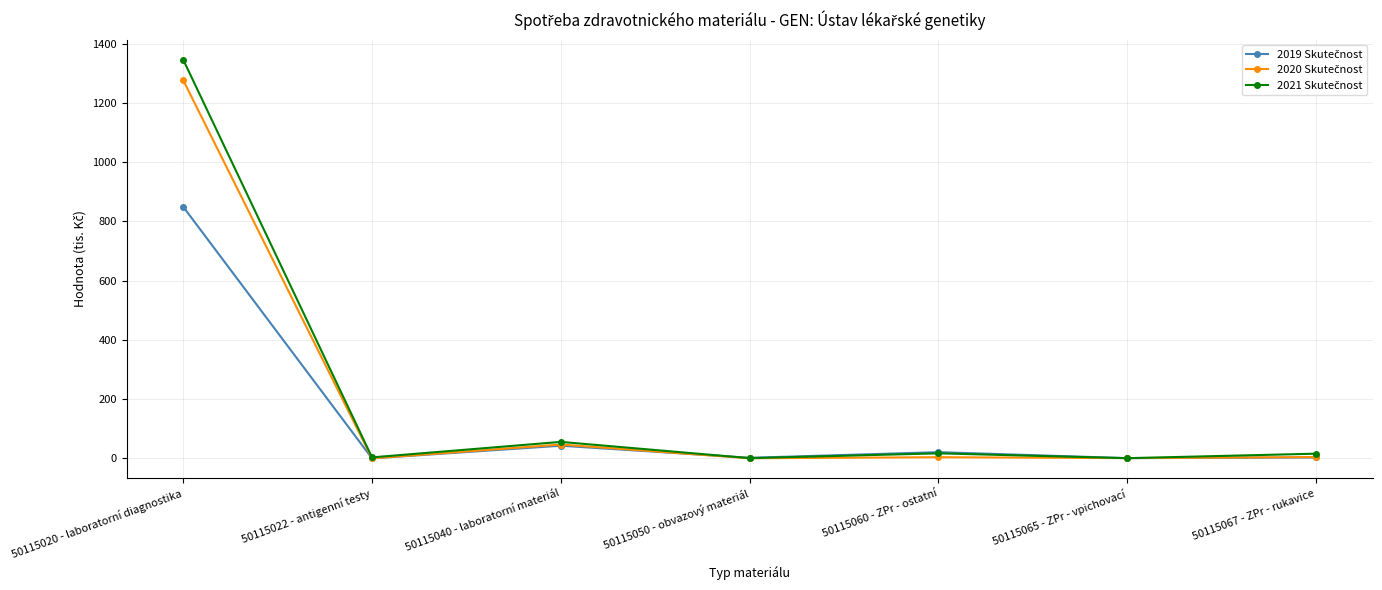

What is the label of the 7th point from the left?

50115067 - ZPr - rukavice